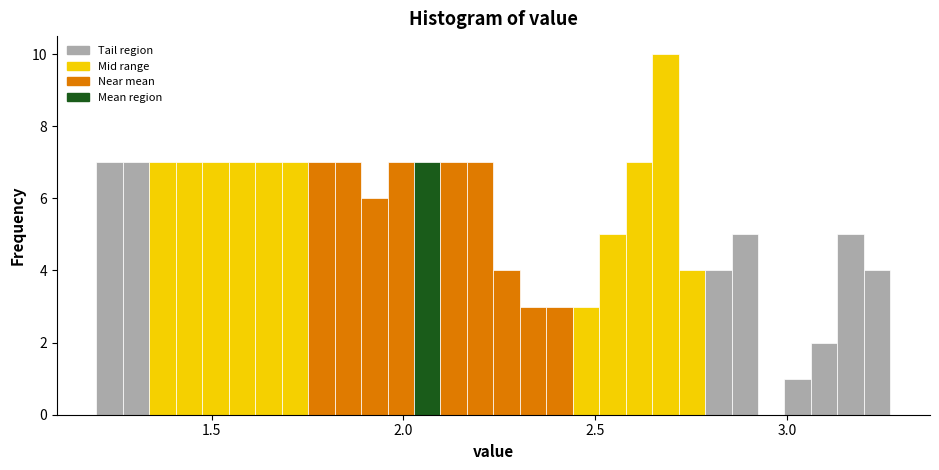

Read against the x-axis, roughly where is the centre of the tallest bar?

2.70